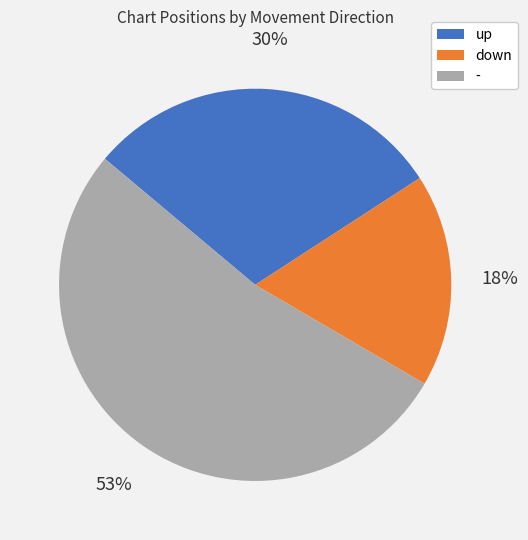

To the nearest percent, what percentage of the pie is up?

30%